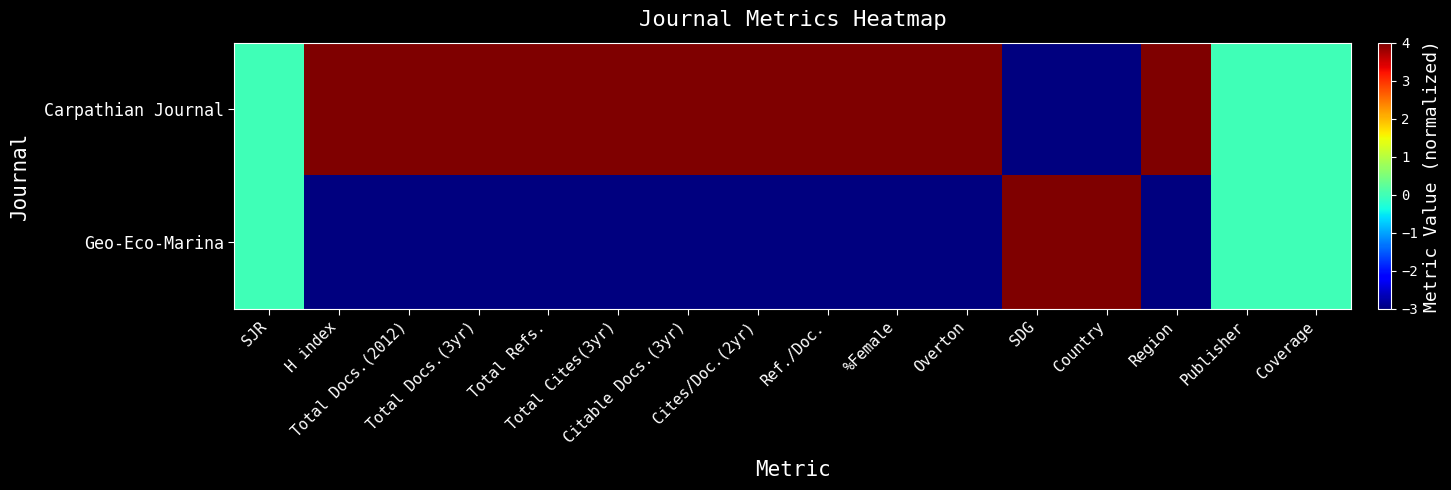

What is the maximum value shown in the chart?

4